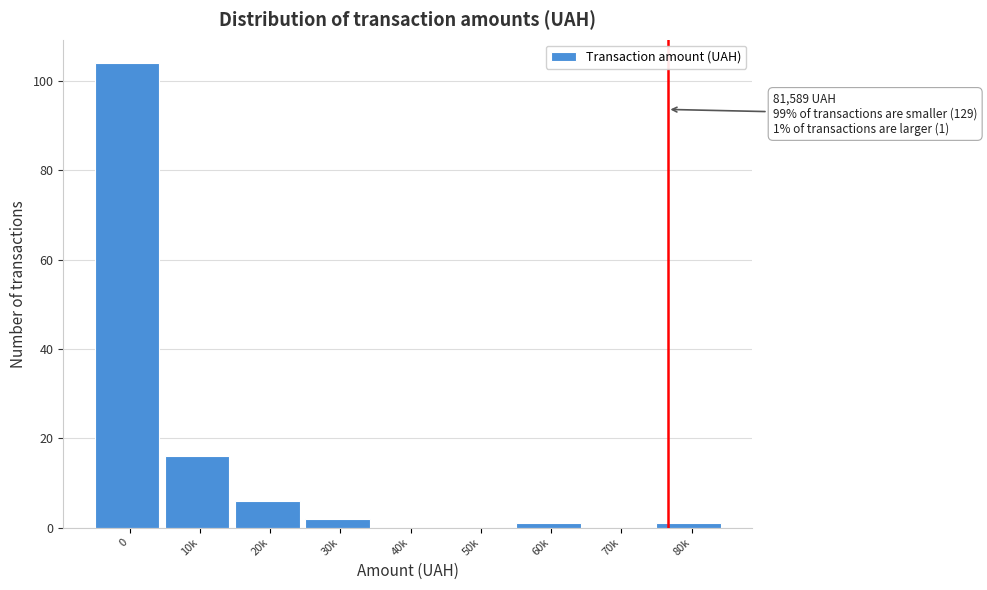

Reading left to right, extract all data points from this chart.

0=104	10k=16	20k=6	30k=2	40k=0	50k=0	60k=1	70k=0	80k=1